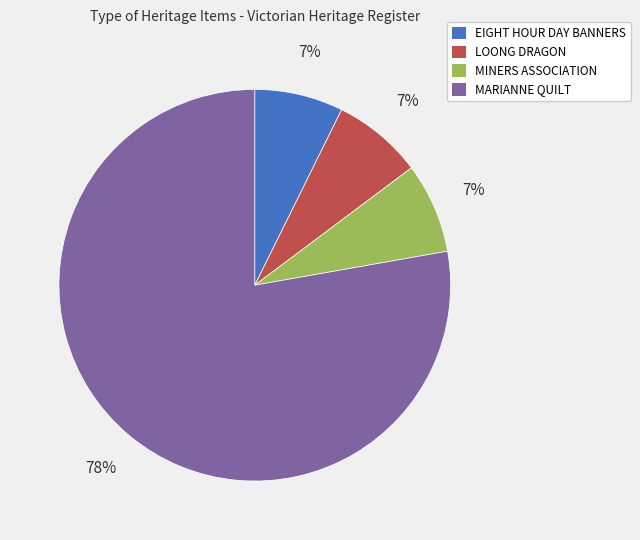

Is there a majority slice in this chart?

Yes